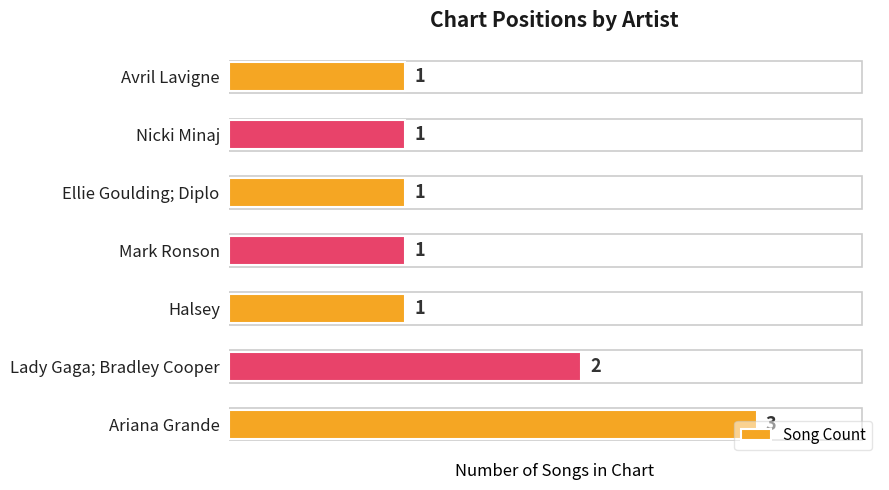

What is the greatest value displayed?

3